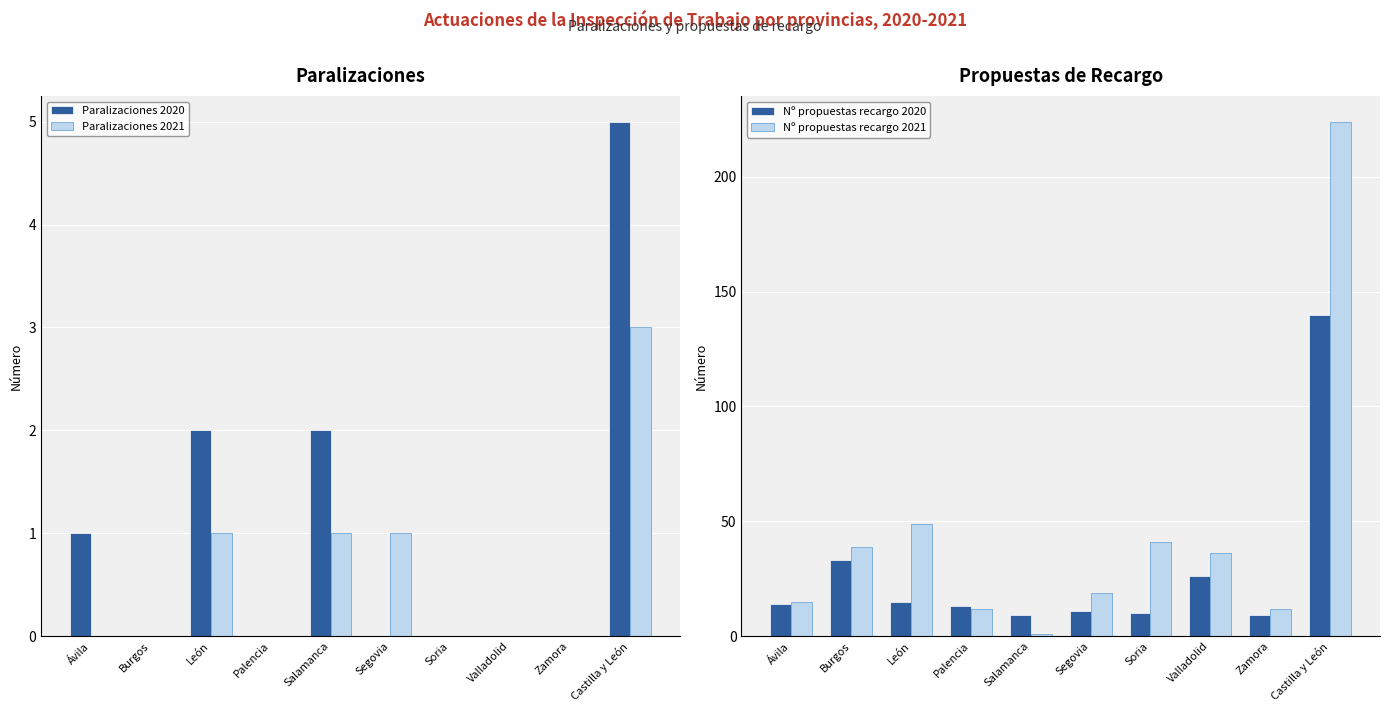

List the series in order of their peak value, highest first.

Nº propuestas recargo 2021, Nº propuestas recargo 2020, Paralizaciones 2020, Paralizaciones 2021